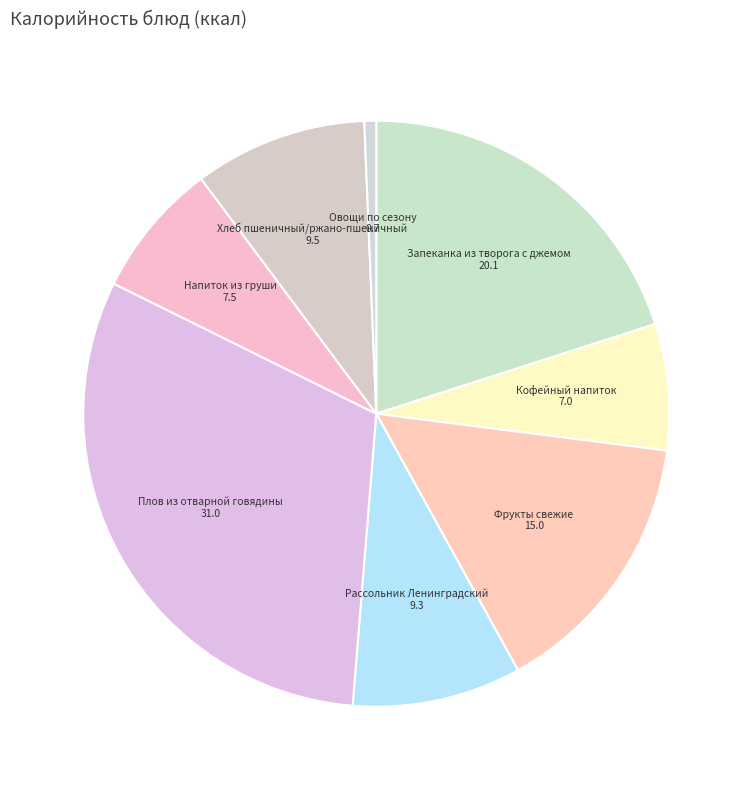

How many slices are in this pie chart?

8